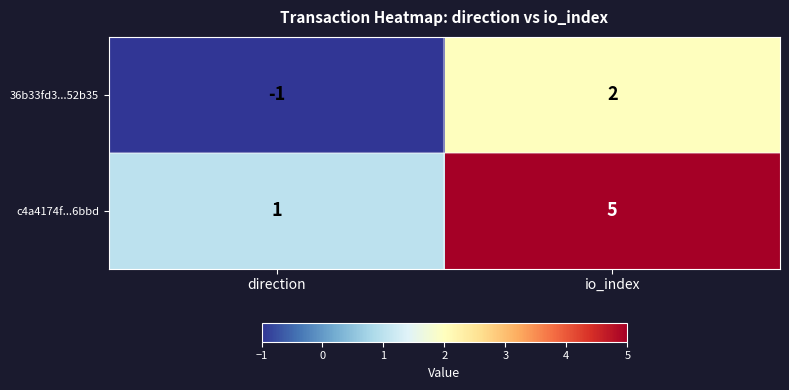

At which category is the sum across all series the highest?

io_index